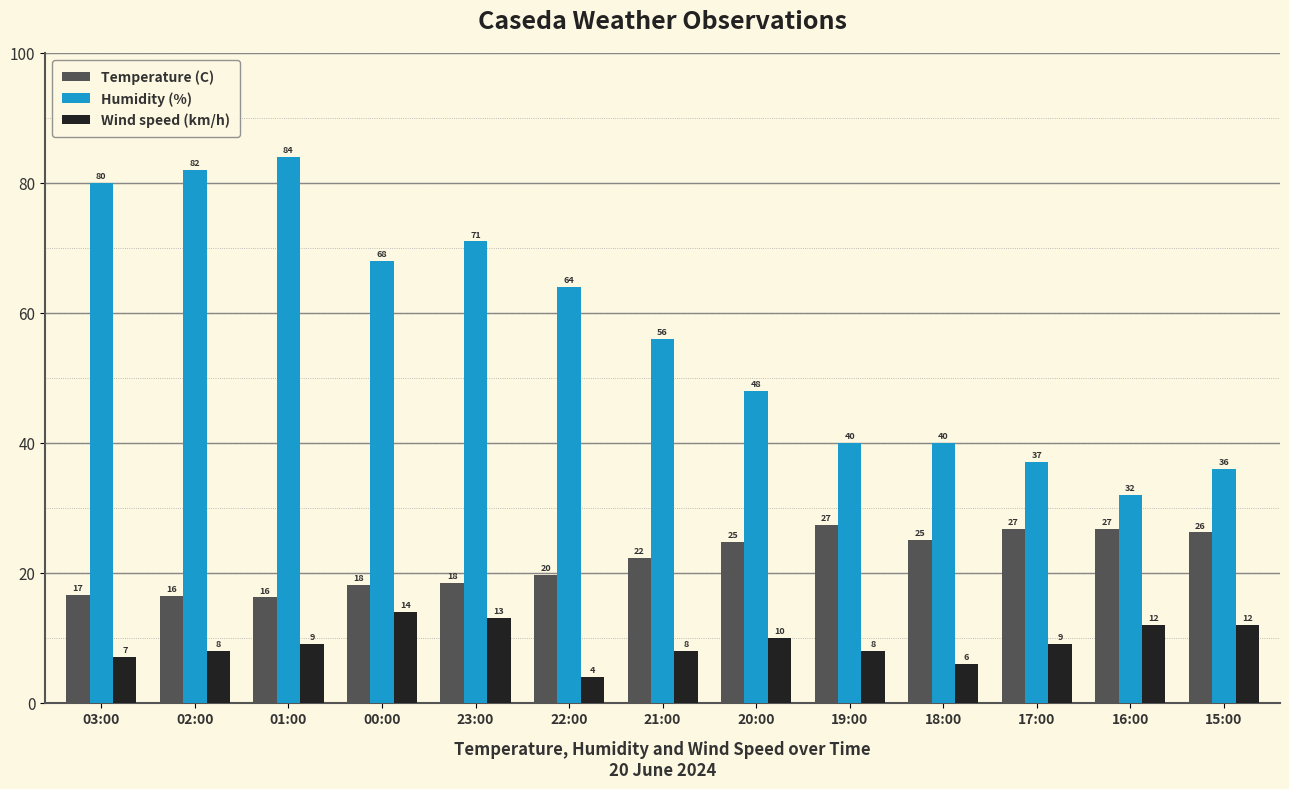

What value does the Humidity (%) series have at 00:00?

68.0